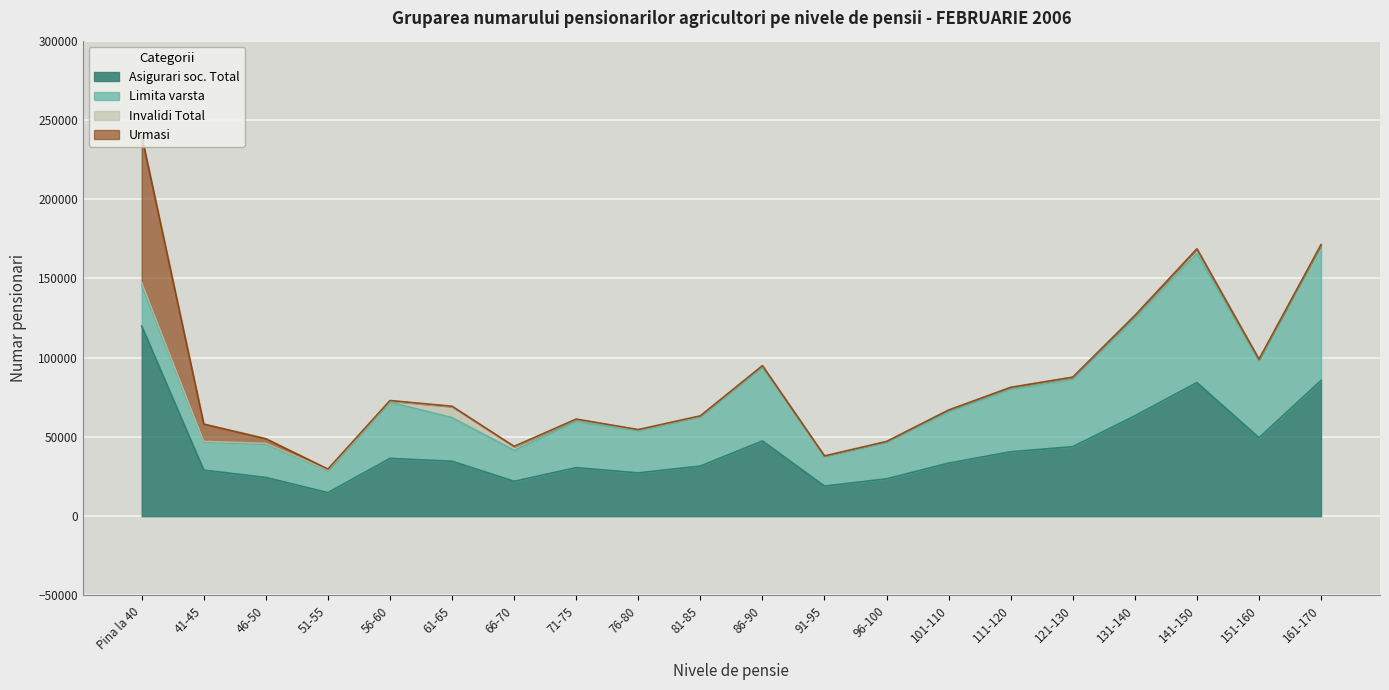

At which category is the sum across all series the highest?

Pina la 40